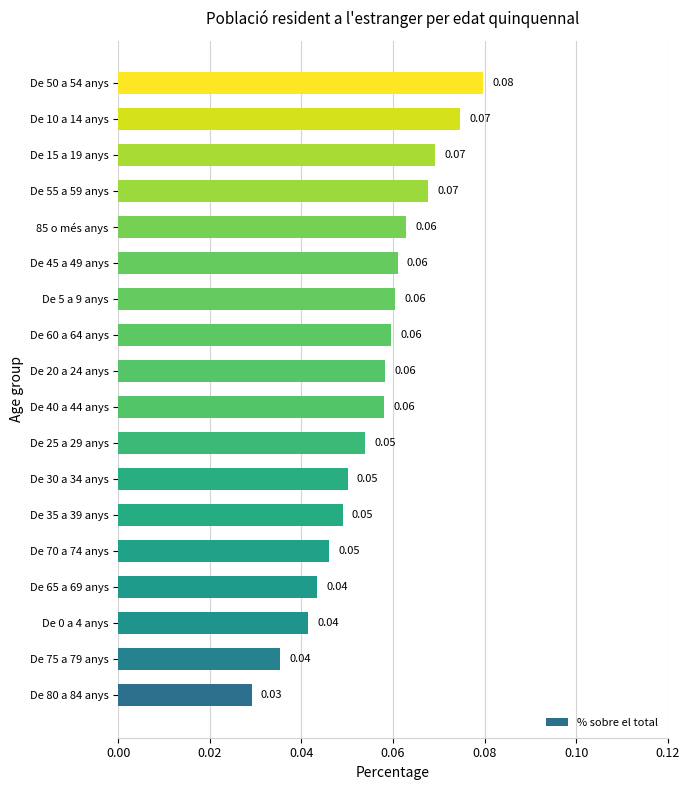

What is the sum of all values?

1.0